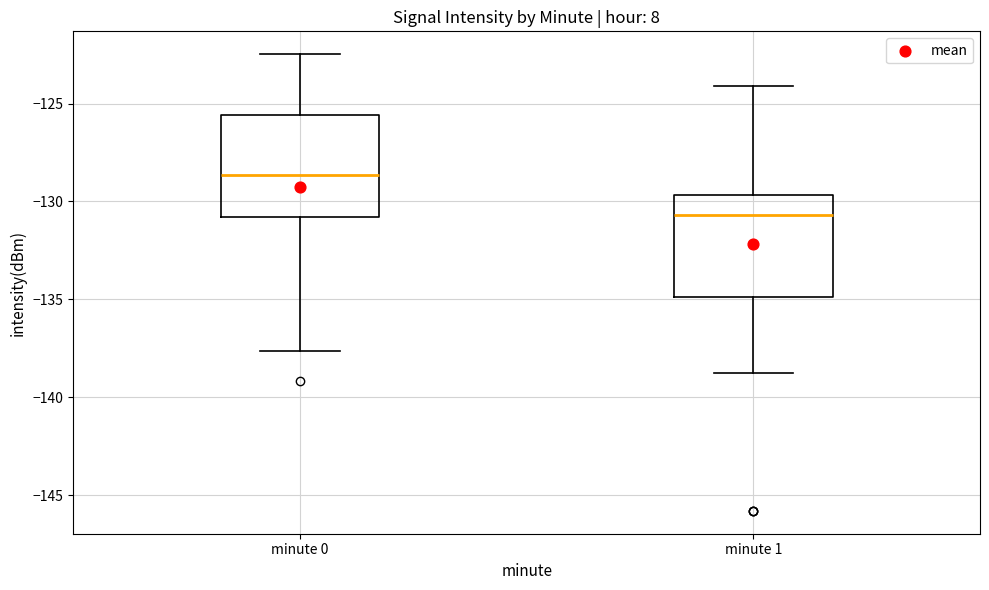

Reading left to right, transcribe this box plot: for each box, give where its median line is, the range the box spans, and where its two whiskers end, as read against the y-axis. The values are not printed on the chart, so give them approximately, as read against the axis.

minute 0: median -128.5, box -131.0 to -125.5, whiskers -137.5 to -122.5
minute 1: median -130.5, box -135.0 to -129.5, whiskers -139.0 to -124.0